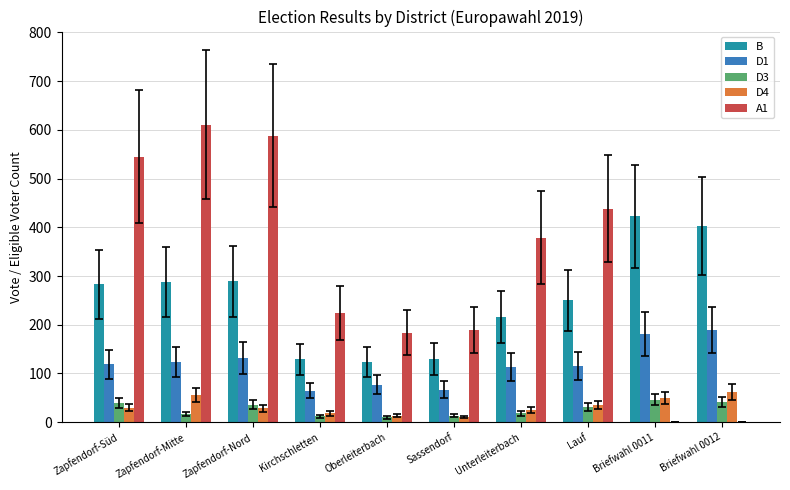

True or false: D1 has a value of 194 at Lauf.

False